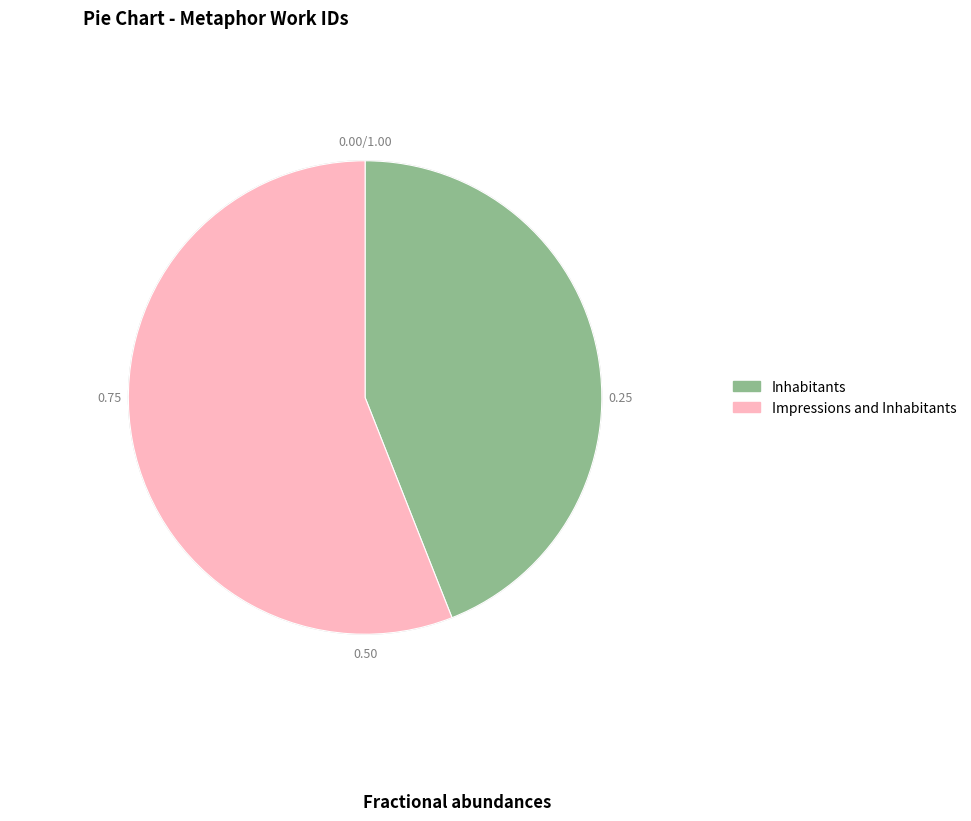

Is Impressions and Inhabitants the majority of the pie?

Yes